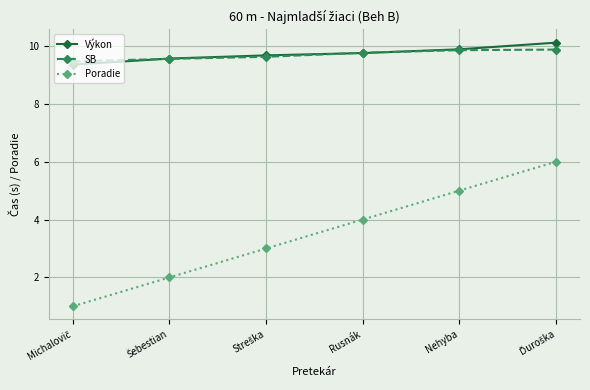

What is the approximate value of SB at Nehyba?

9.9